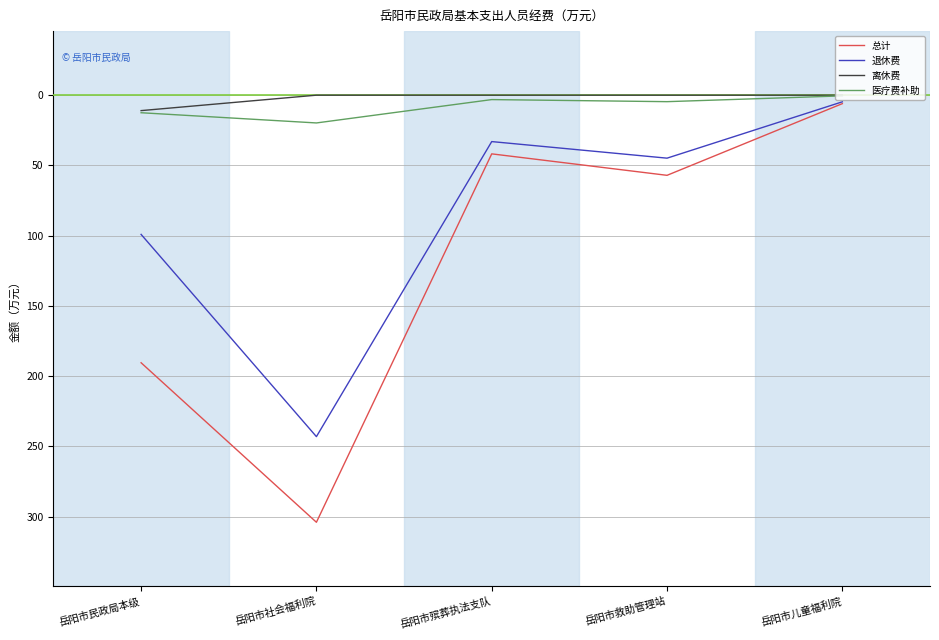

What position from the left is 岳阳市社会福利院?

2